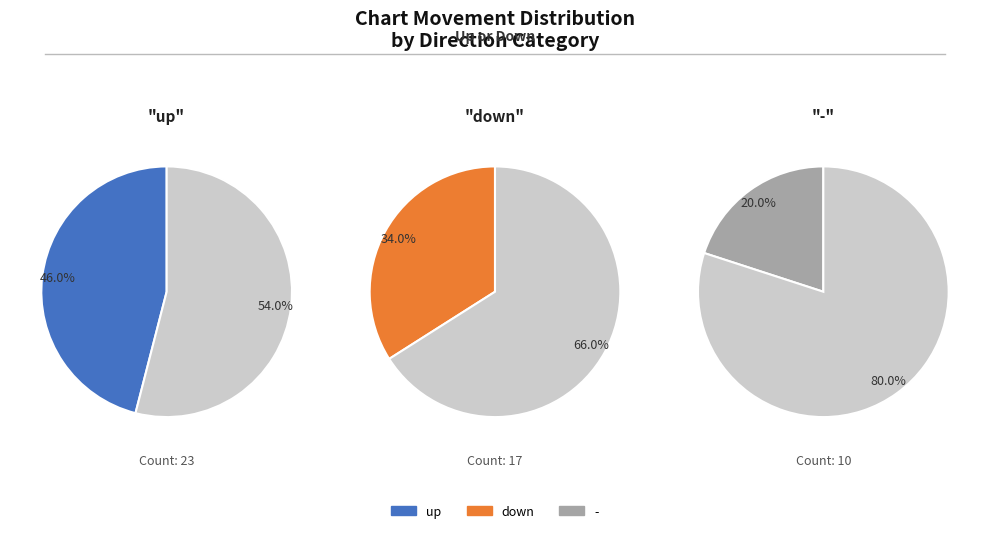

To the nearest percent, what portion does down represent?

34%